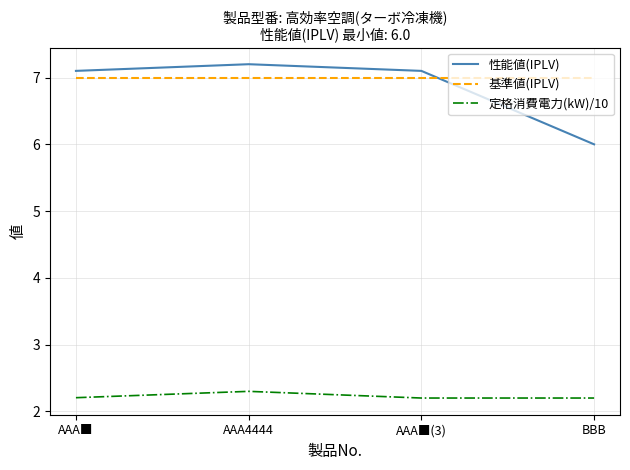

Count the number of categories in the chart.

4